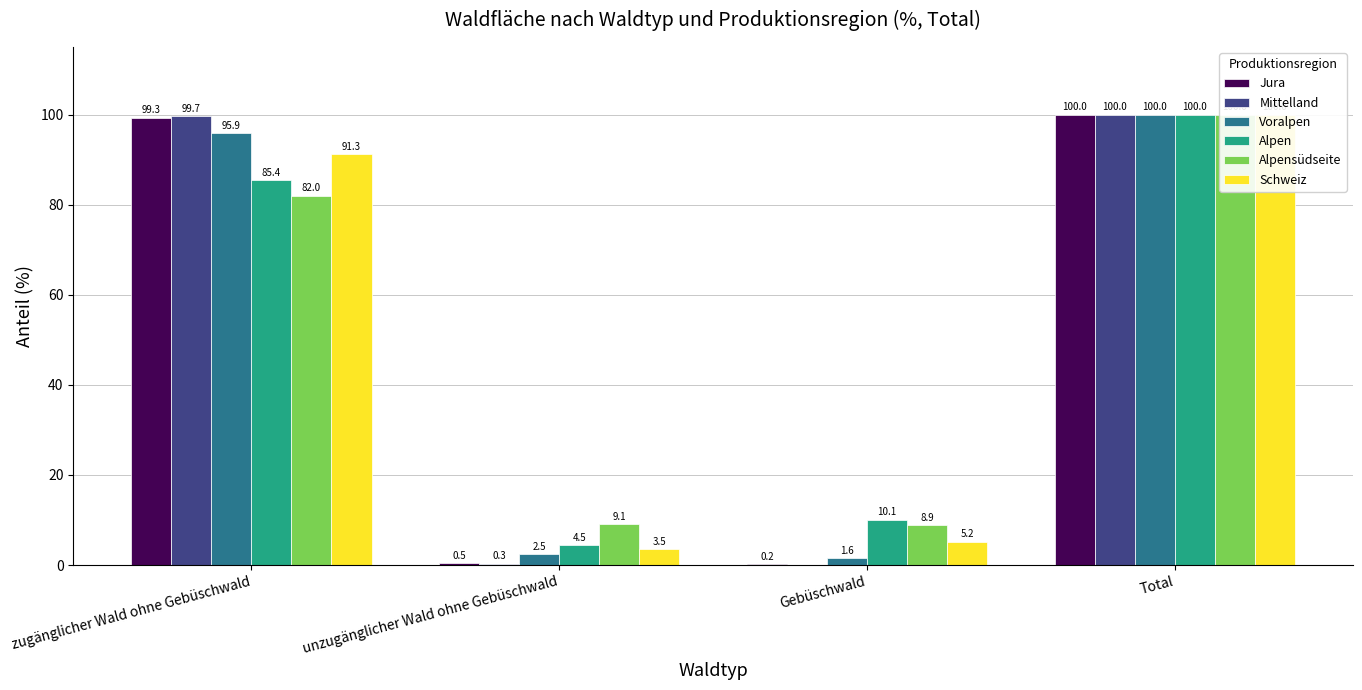

How many categories are shown in the chart?

4